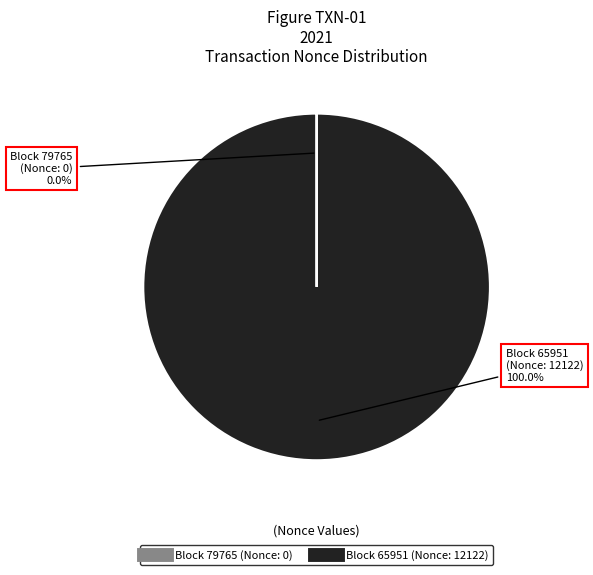

Does any single category account for the majority?

Yes